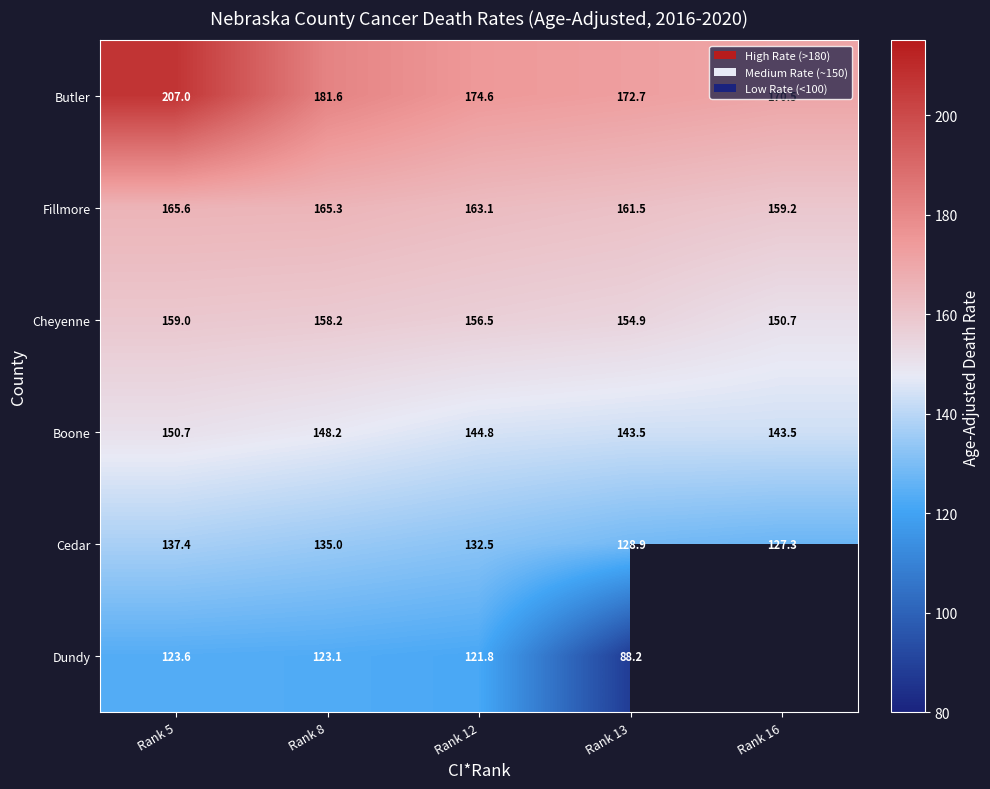

Which series changed the most between Rank 8 and Rank 13?

Dundy